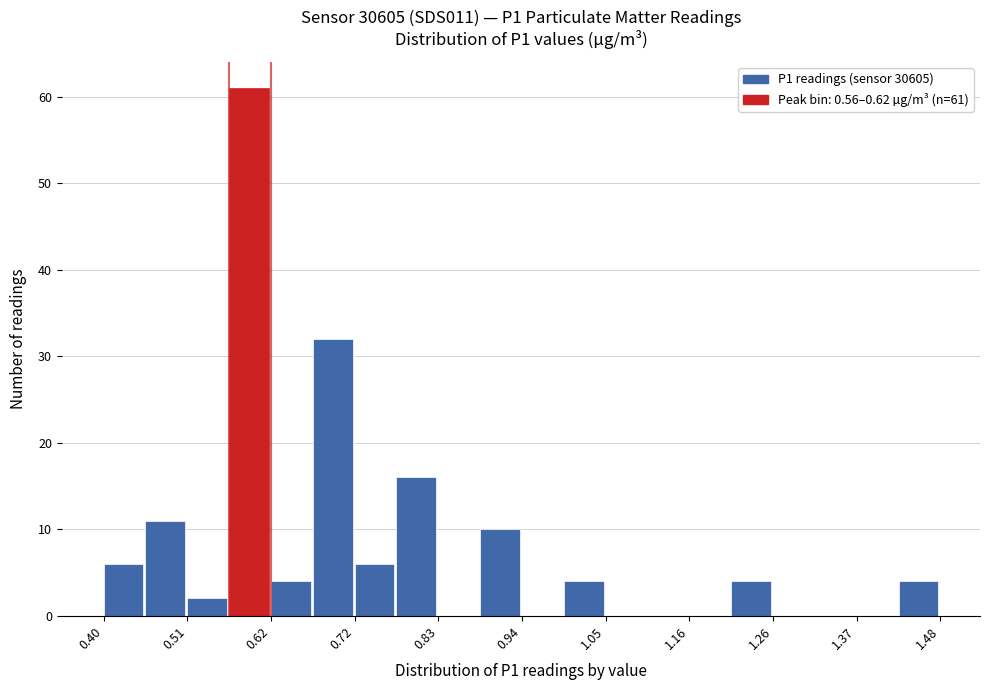

Read against the x-axis, roughly where is the centre of the tallest bar?

0.58